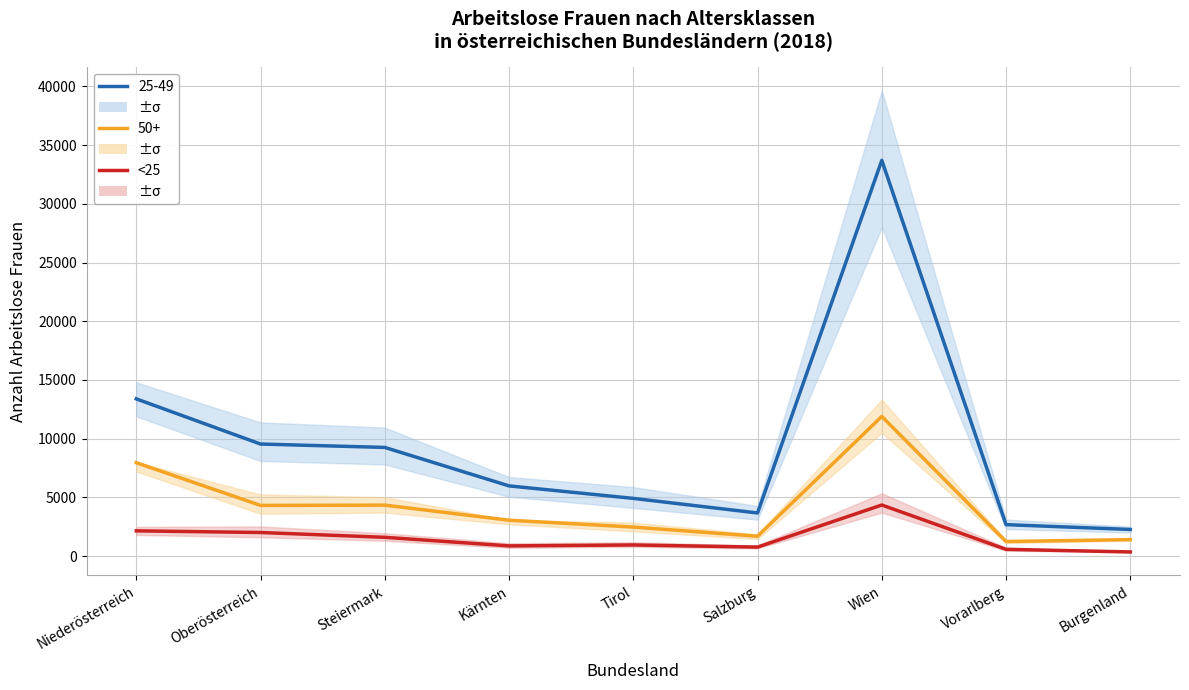

At which label does the data first exceed 942?

Niederösterreich